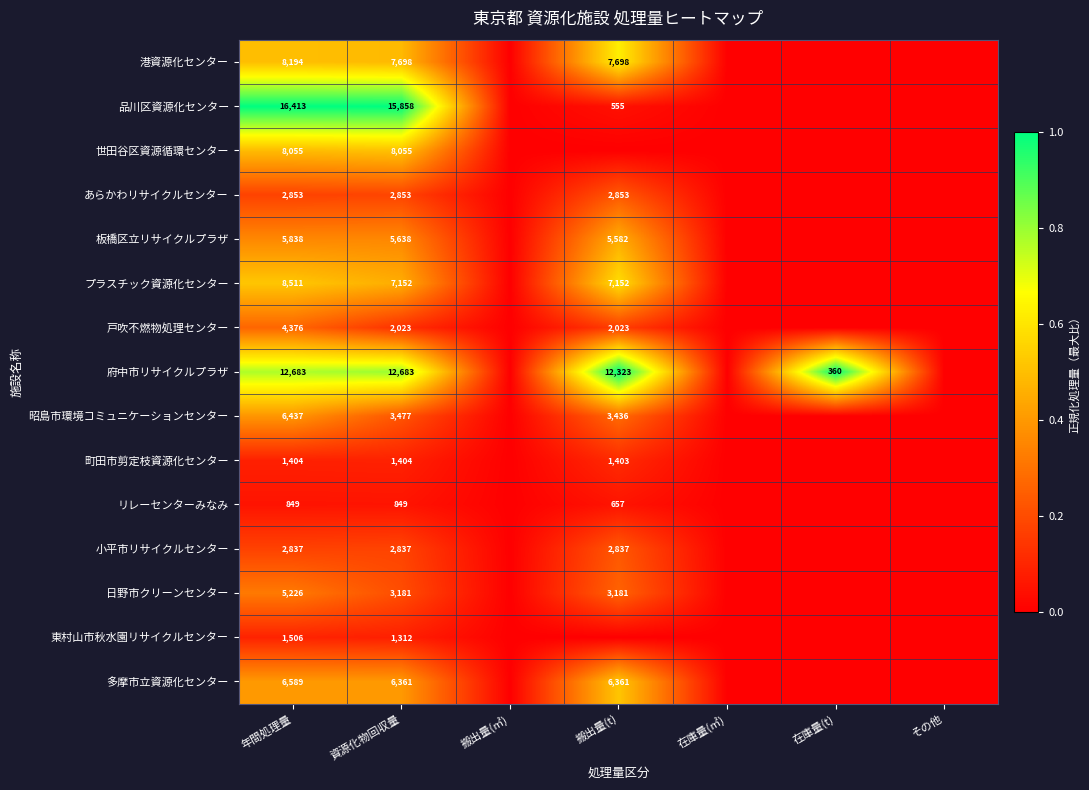

The 昭島市環境コミュニケーションセンター series shows 11425 at 年間処理量. True or false?

False